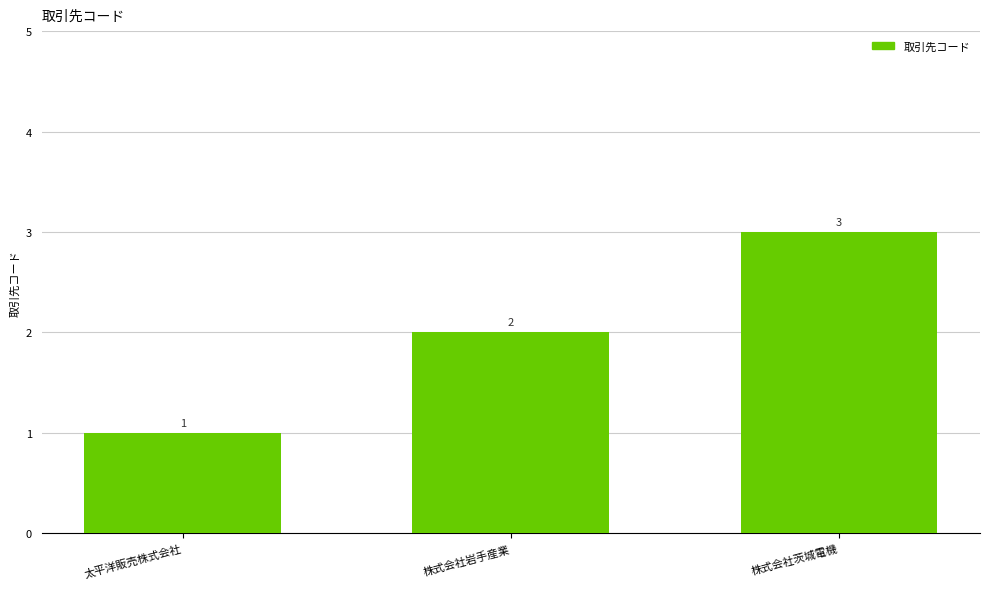

Rank the categories by value from lowest to highest.

太平洋販売株式会社, 株式会社岩手産業, 株式会社茨城電機